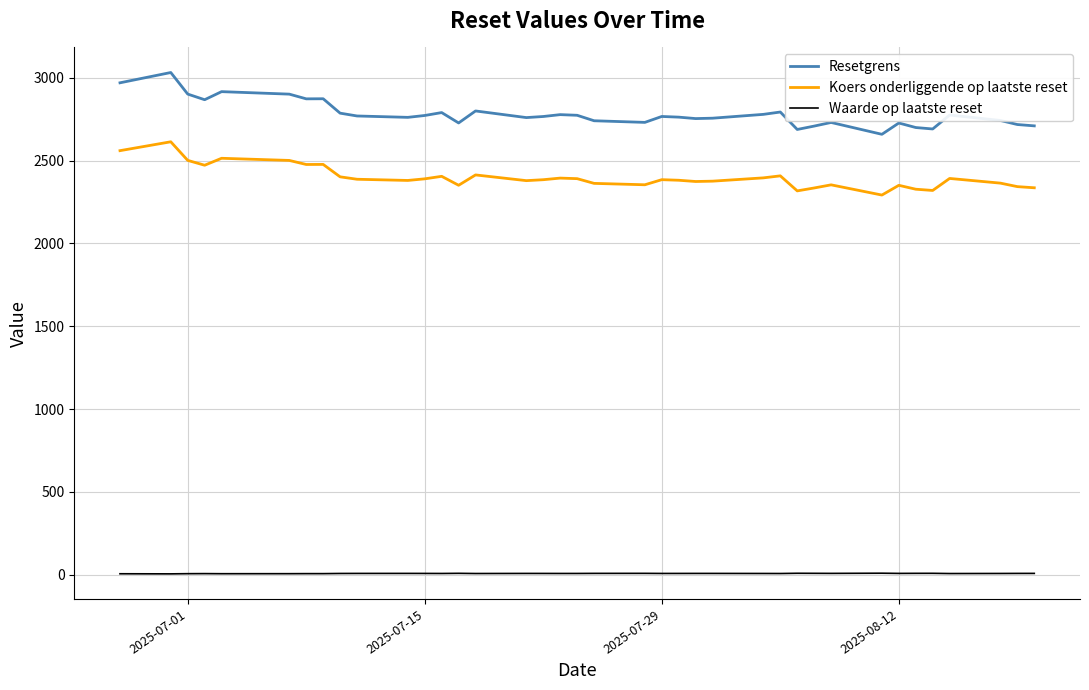

True or false: Resetgrens and Waarde op laatste reset cross at least once.

False